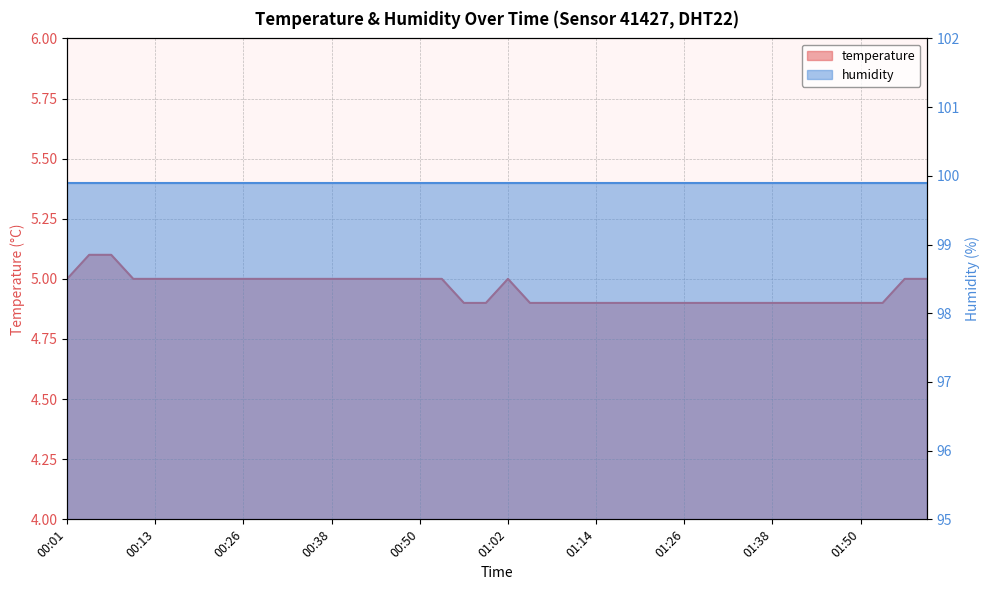

At which category does the chart reach its peak across all series?

00:01